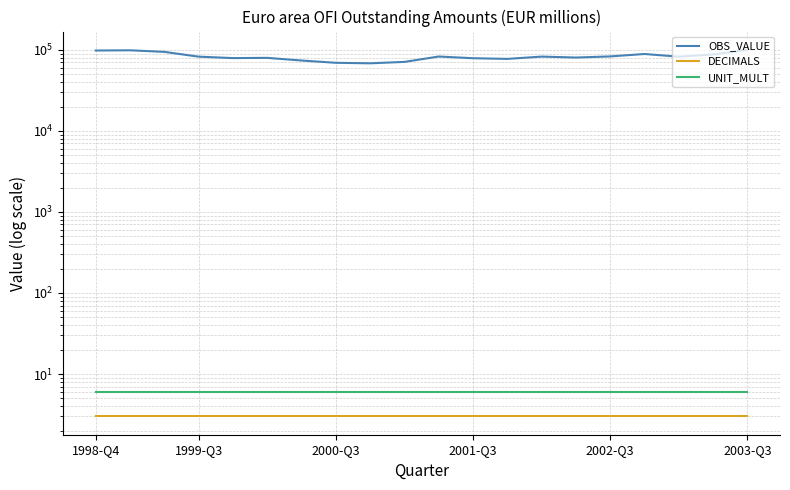

Between 8 and 18, which is larger?

18